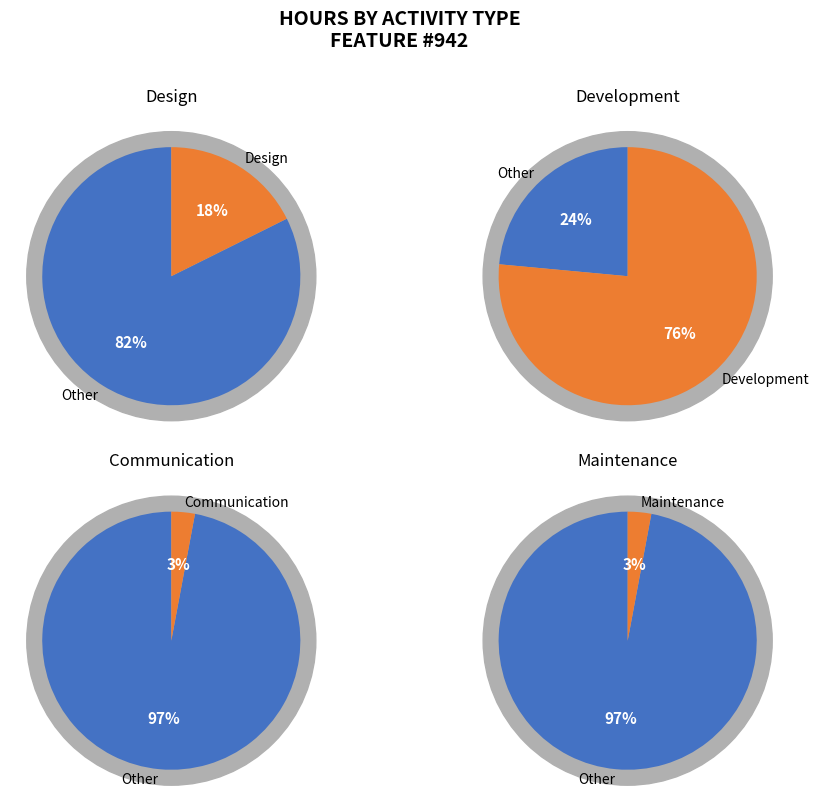

To the nearest percent, what portion does Communication represent?

3%